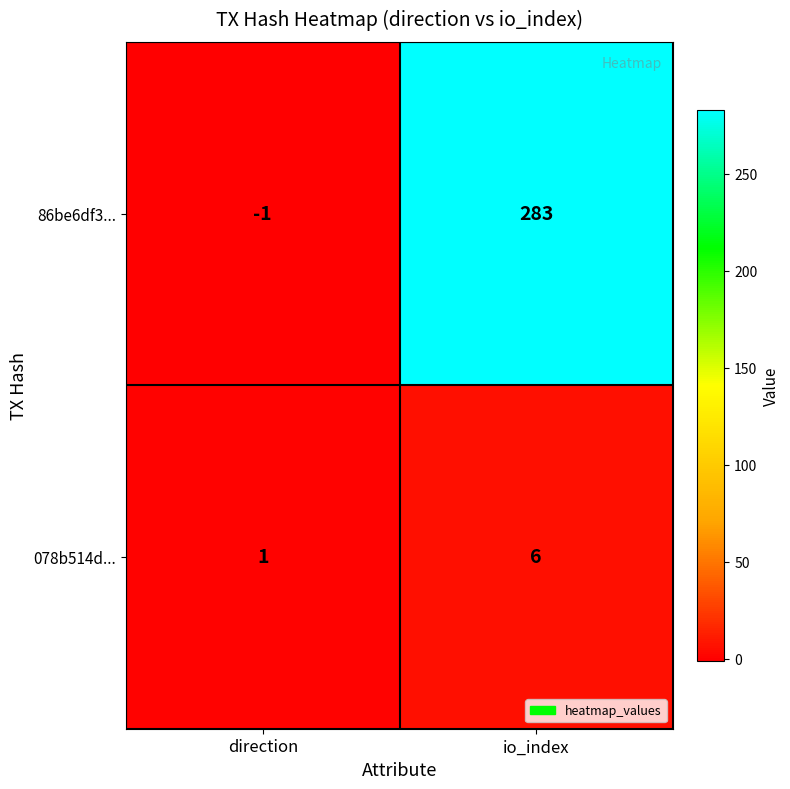

What is the smallest value displayed?

-1